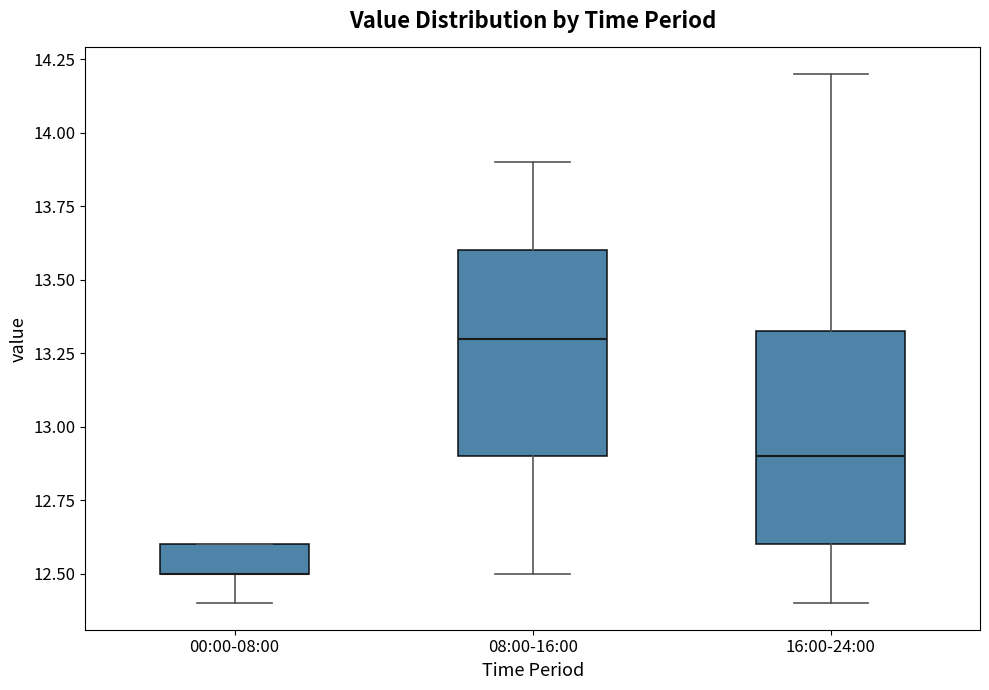

Reading left to right, transcribe this box plot: for each box, give where its median line is, the range the box spans, and where its two whiskers end, as read against the y-axis. The values are not printed on the chart, so give them approximately, as read against the axis.

00:00-08:00: median 12.50 (drawn on the box's lower edge), box 12.50 to 12.60, whiskers 12.40 to 12.60
08:00-16:00: median 13.30, box 12.90 to 13.60, whiskers 12.50 to 13.90
16:00-24:00: median 12.90, box 12.60 to 13.35, whiskers 12.40 to 14.20